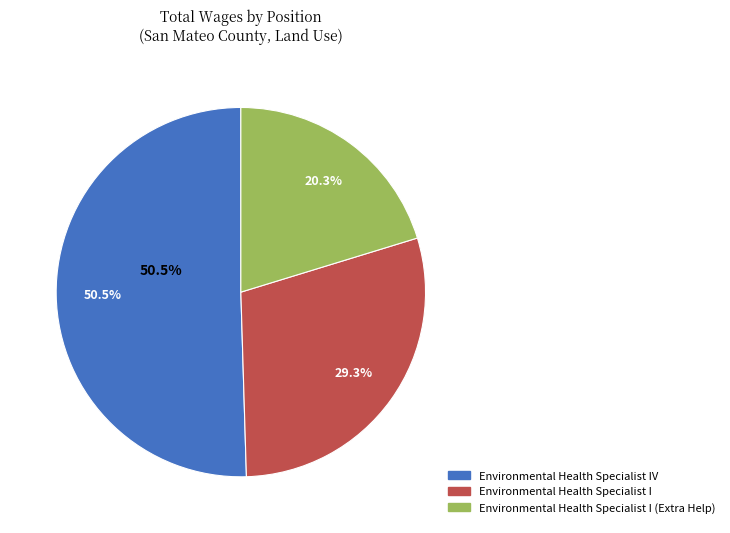

To the nearest percent, what is the combined percentage of Environmental Health Specialist IV and Environmental Health Specialist I (Extra Help)?

71%